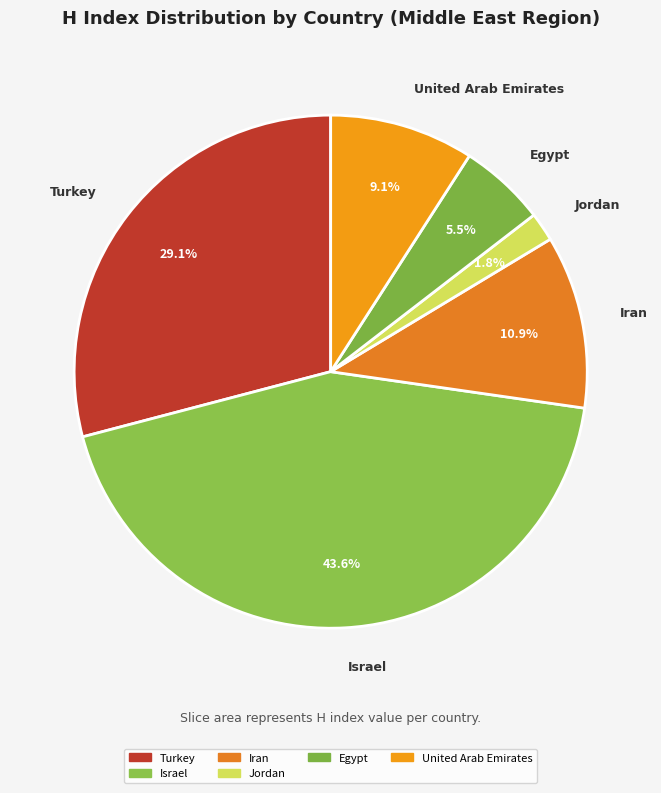

Is Jordan the majority of the pie?

No